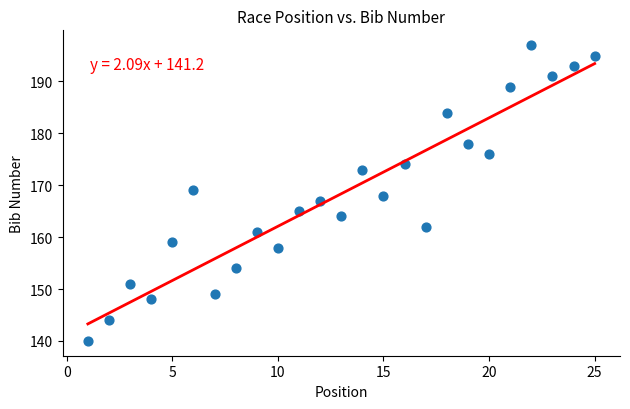

What is the range of Y values (max minus min)?

57